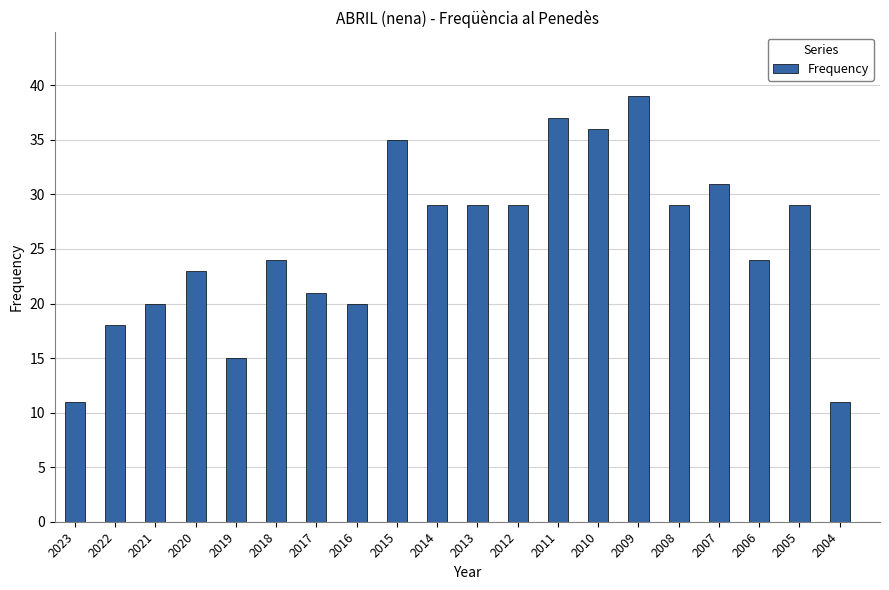

Which has a higher value, 2019 or 2009?

2009